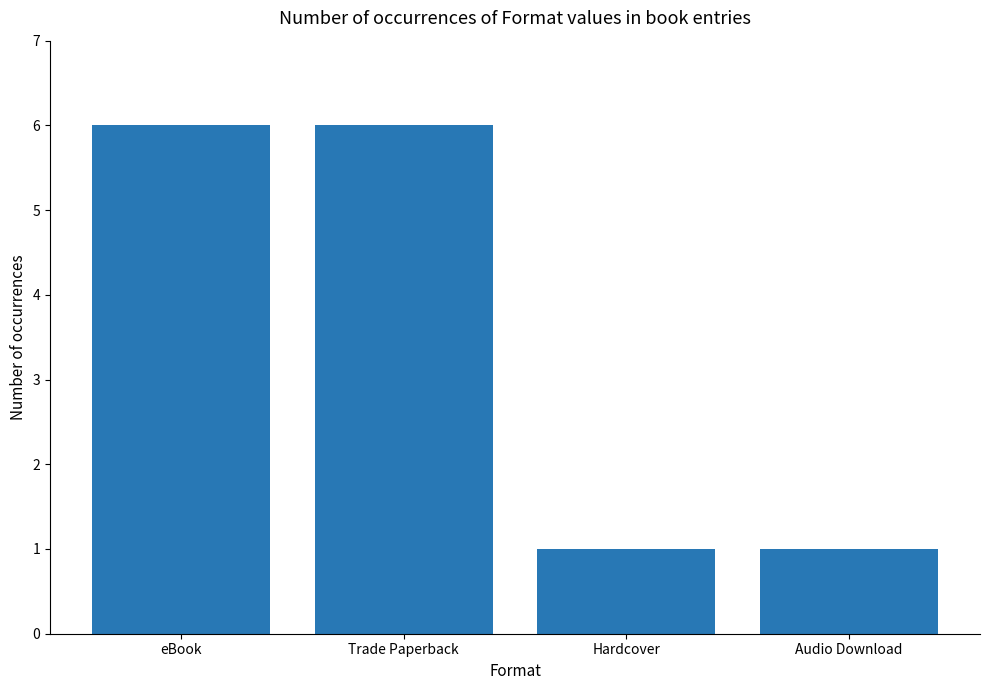

What is the approximate value at eBook?

6